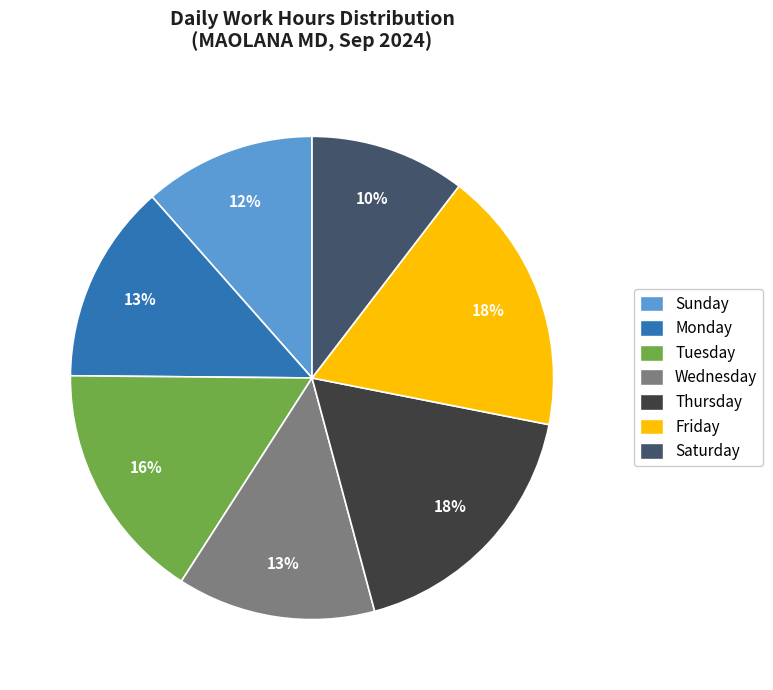

To the nearest percent, what is the average slice percentage?

14%